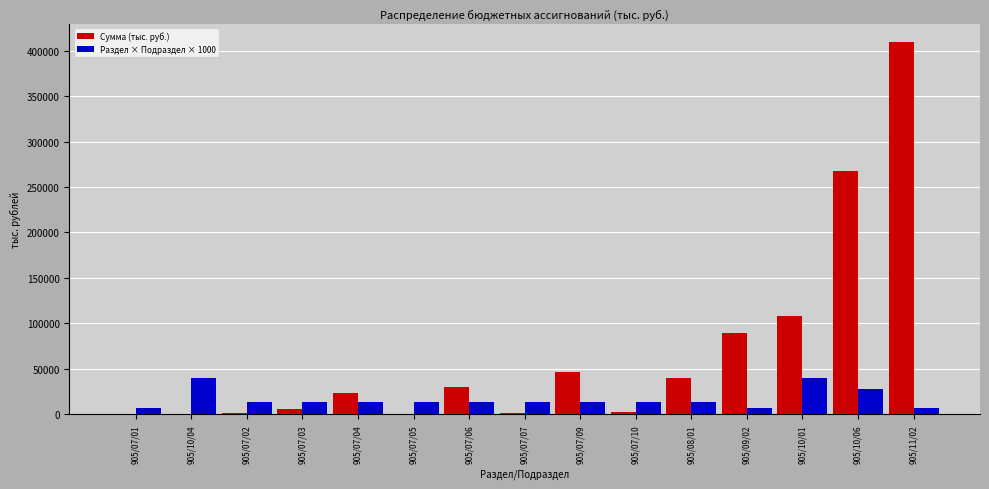

Where is Раздел × Подраздел × 1000 nearest to the value 23500?

905/10/06